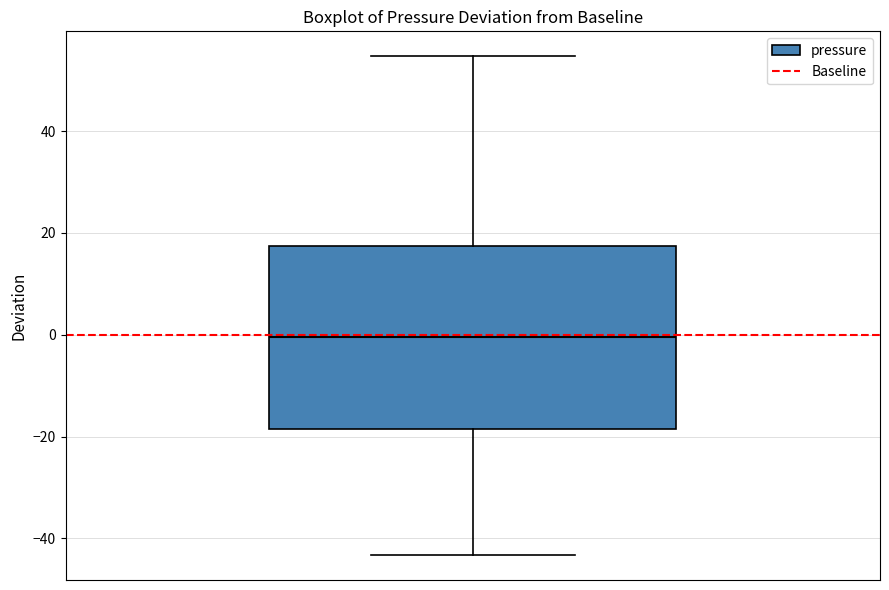

Transcribe this box plot: give where the median line is, the range the box spans, and where the two whiskers end, as read against the y-axis. The values are not printed on the chart, so give them approximately, as read against the axis.

median 0, box -18 to 18, whiskers -44 to 54